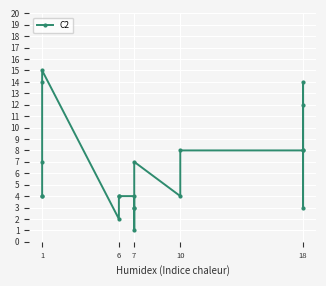

Between 7 and 10, which is larger?

10